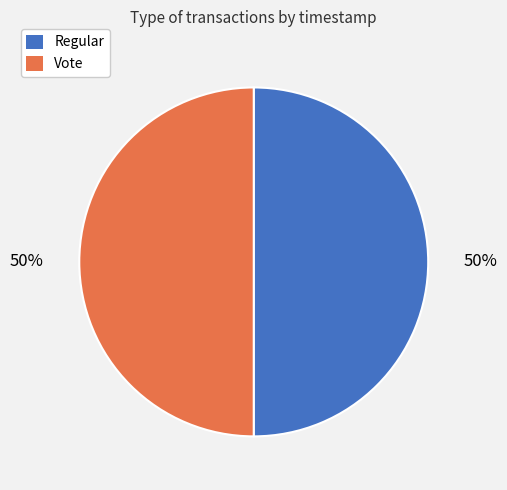

To the nearest percent, what percentage of the pie is Regular?

50%